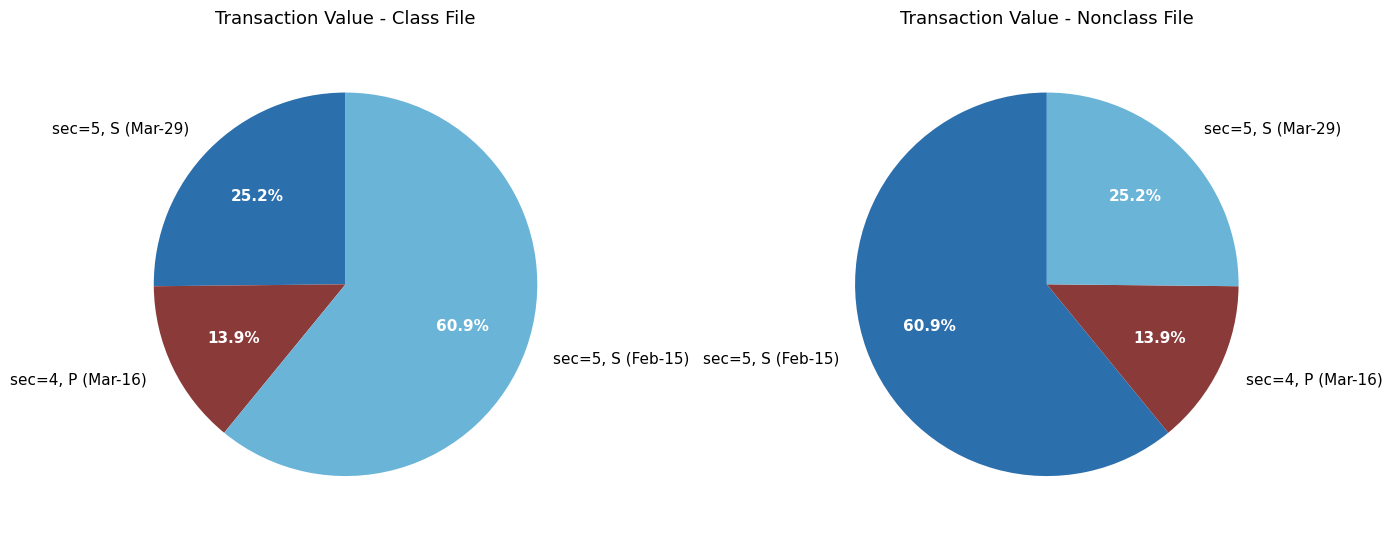

To the nearest percent, what percentage of the pie is 2?

25%